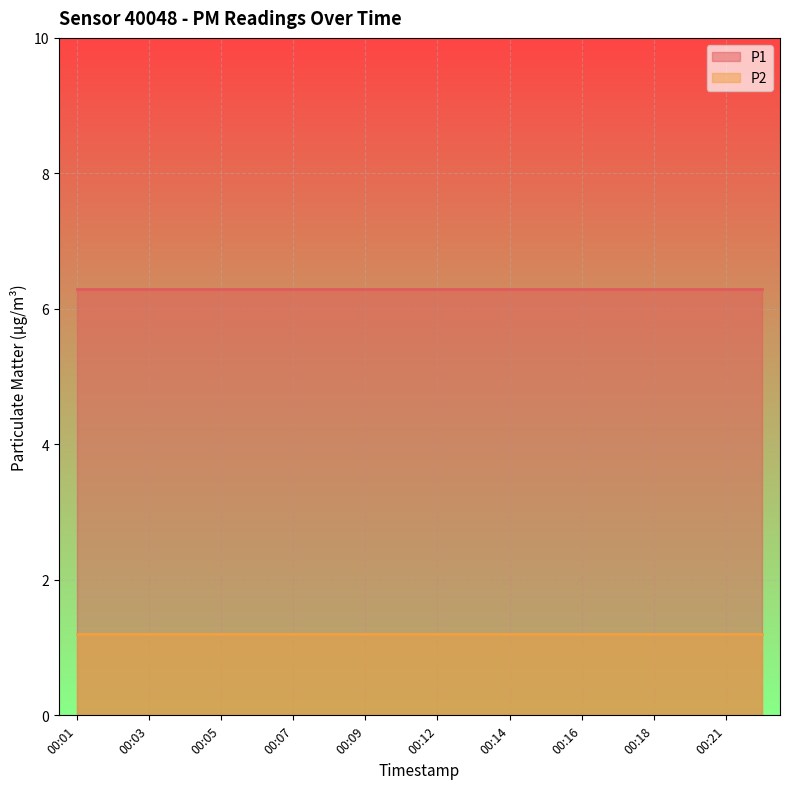

What are all the series names shown in the legend?

P1, P2